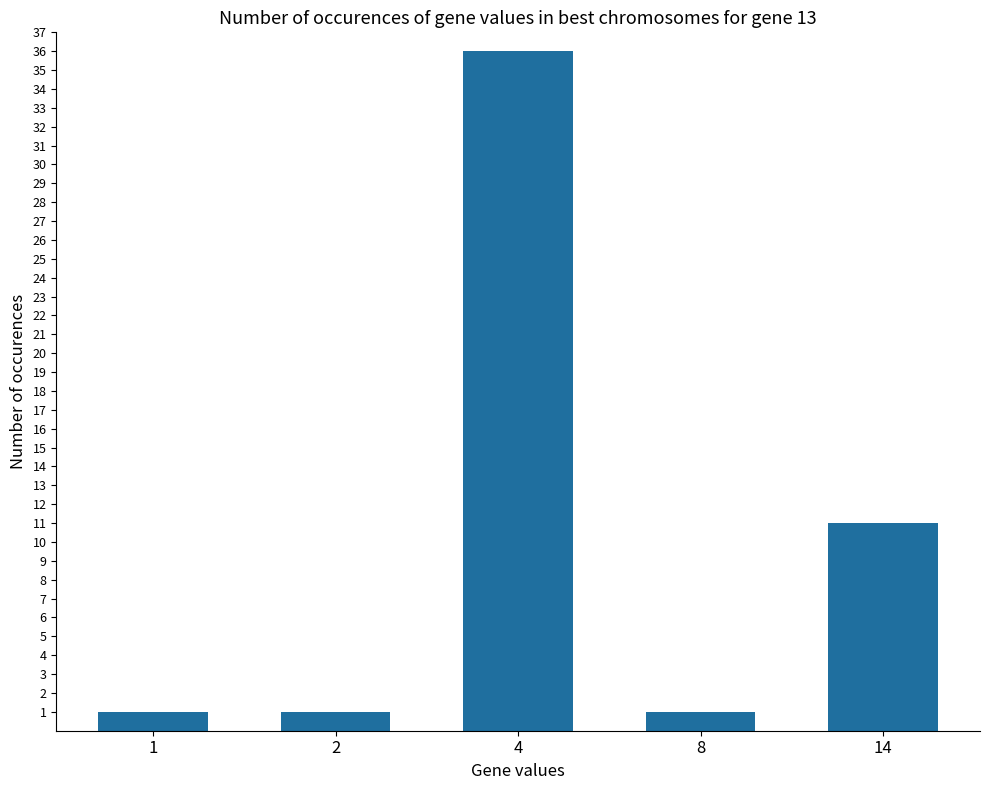

What is the maximum value shown in the chart?

36